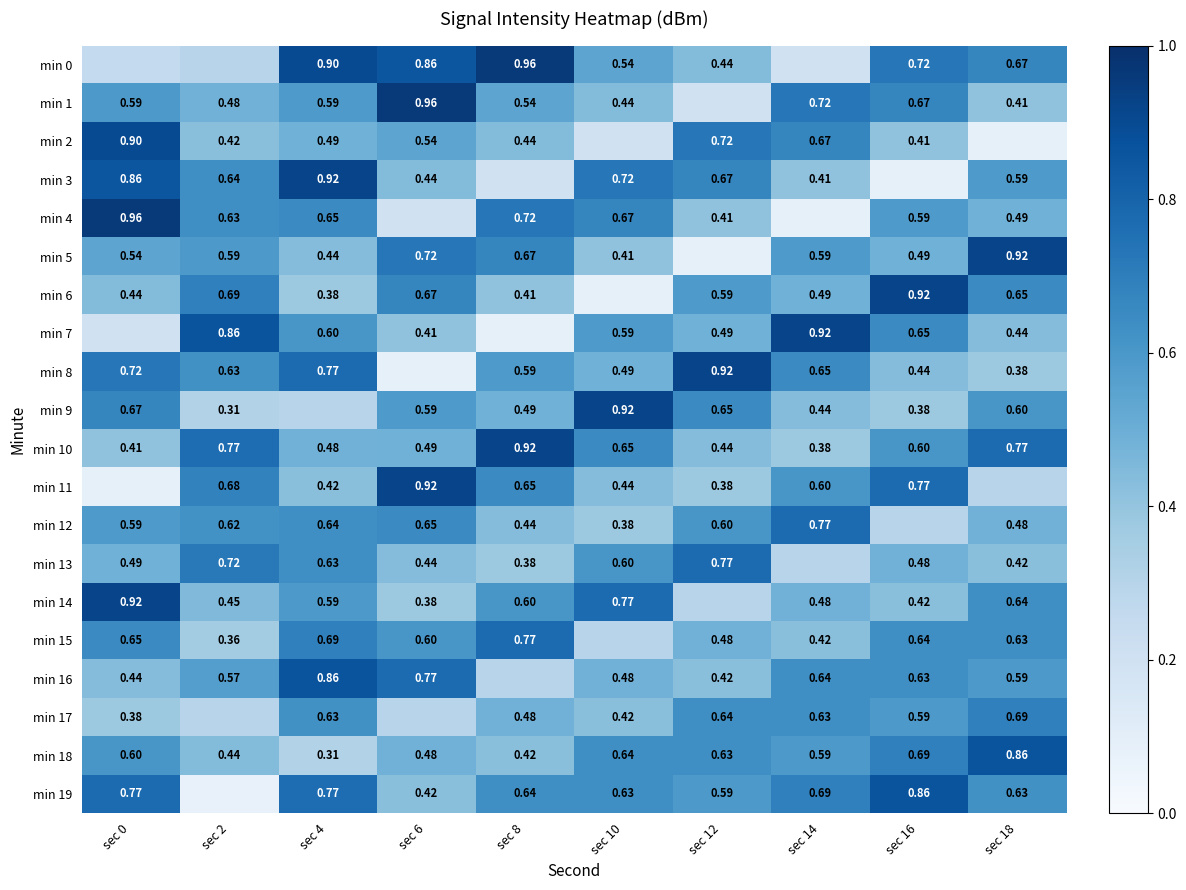

Is the value of min 1 at sec 0 greater than the value of min 18 at sec 8?

Yes